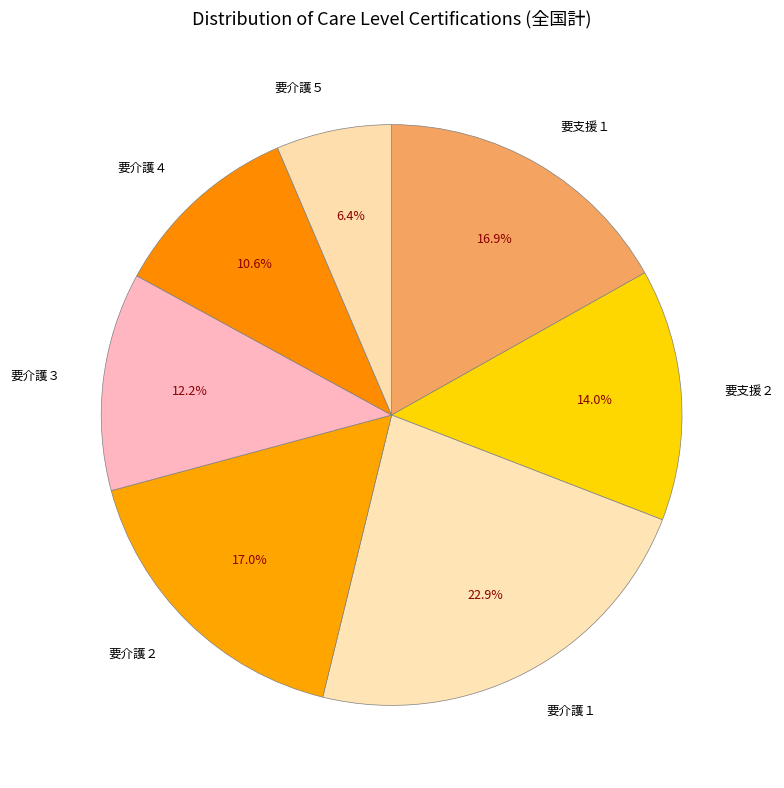

What percentage is the 要介護３ slice, to the nearest percent?

12%